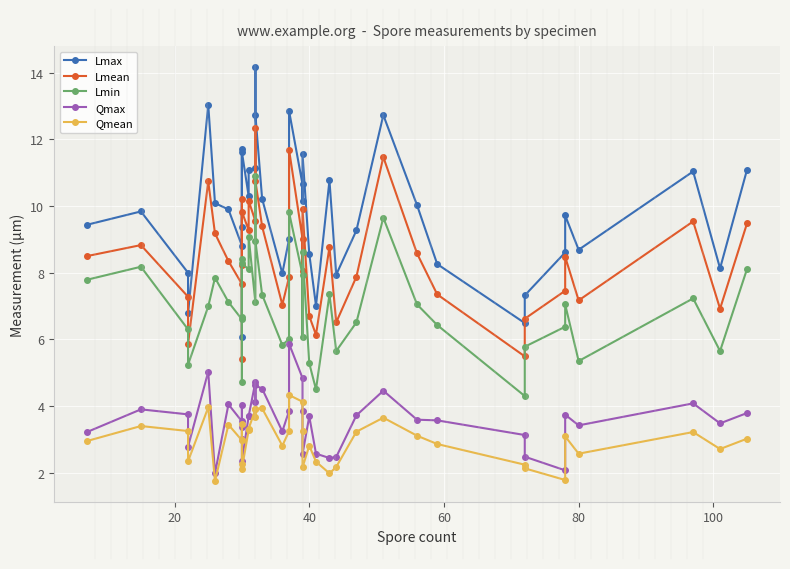

Reading left to right, transcribe all the data shown in this chart.

Lmax: 9.4	9.8	8.0	6.8	13.0	10.1	9.9	8.8	9.4	11.7	6.1	11.6	10.3	11.1	11.2	14.2	12.7	10.2	8.0	9.0	12.9	10.7	10.2	11.6	8.6	7.0	10.8	7.9	9.3	12.7	10.0	8.3	6.5	7.3	8.6	9.7	8.7	11.0	8.1	11.1
Lmean: 8.5	8.8	7.3	5.9	10.7	9.2	8.3	7.7	8.2	10.2	5.4	9.8	9.3	10.2	9.6	12.3	10.8	9.4	7.0	7.9	11.7	9.0	8.1	9.9	6.7	6.1	8.8	6.5	7.9	11.5	8.6	7.3	5.5	6.6	7.5	8.5	7.2	9.5	6.9	9.5
Lmin: 7.8	8.2	6.3	5.2	7.0	7.8	7.1	6.6	6.7	8.4	4.7	8.3	8.1	9.1	7.1	10.9	9.0	7.3	5.8	6.0	9.8	7.9	6.1	8.6	5.3	4.5	7.3	5.7	6.5	9.7	7.0	6.4	4.3	5.8	6.4	7.0	5.3	7.2	5.7	8.1
Qmax: 3.2	3.9	3.8	2.8	5.0	2.0	4.0	3.5	3.4	4.0	3.0	2.4	3.7	3.7	4.7	4.1	4.6	4.5	3.2	3.9	5.9	4.8	3.9	2.6	3.7	2.6	2.4	2.5	3.7	4.5	3.6	3.6	3.1	2.5	2.1	3.7	3.4	4.1	3.5	3.8
Qmean: 3.0	3.4	3.2	2.3	4.0	1.8	3.4	3.0	3.0	3.5	2.3	2.1	3.3	3.3	3.9	3.7	3.9	3.9	2.8	3.2	4.3	4.1	3.3	2.2	2.8	2.3	2.0	2.2	3.2	3.6	3.1	2.9	2.2	2.1	1.8	3.1	2.6	3.2	2.7	3.0